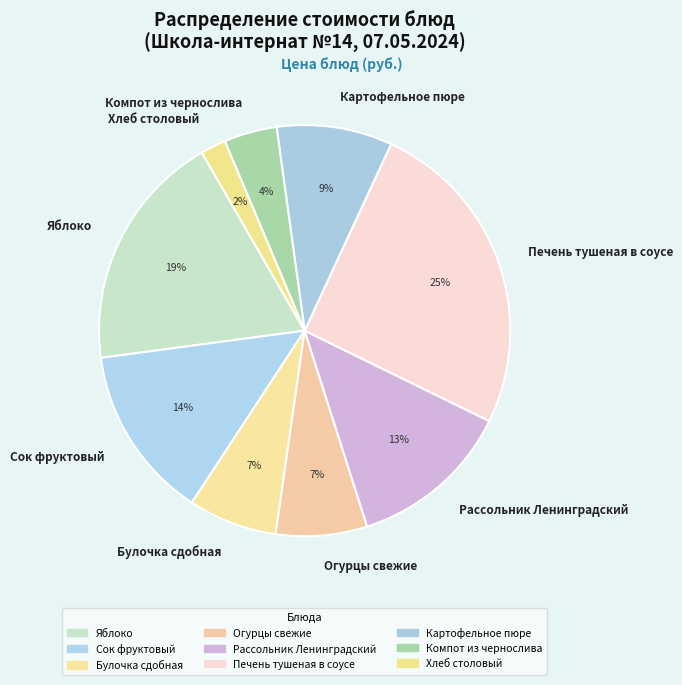

True or false: Картофельное пюре accounts for 18% of the total.

False